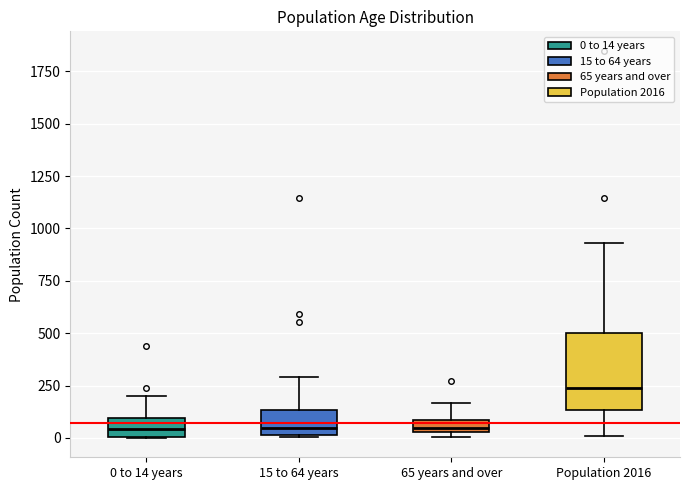

Which box is the tallest, from its lower edge to its upper edge?

Population 2016